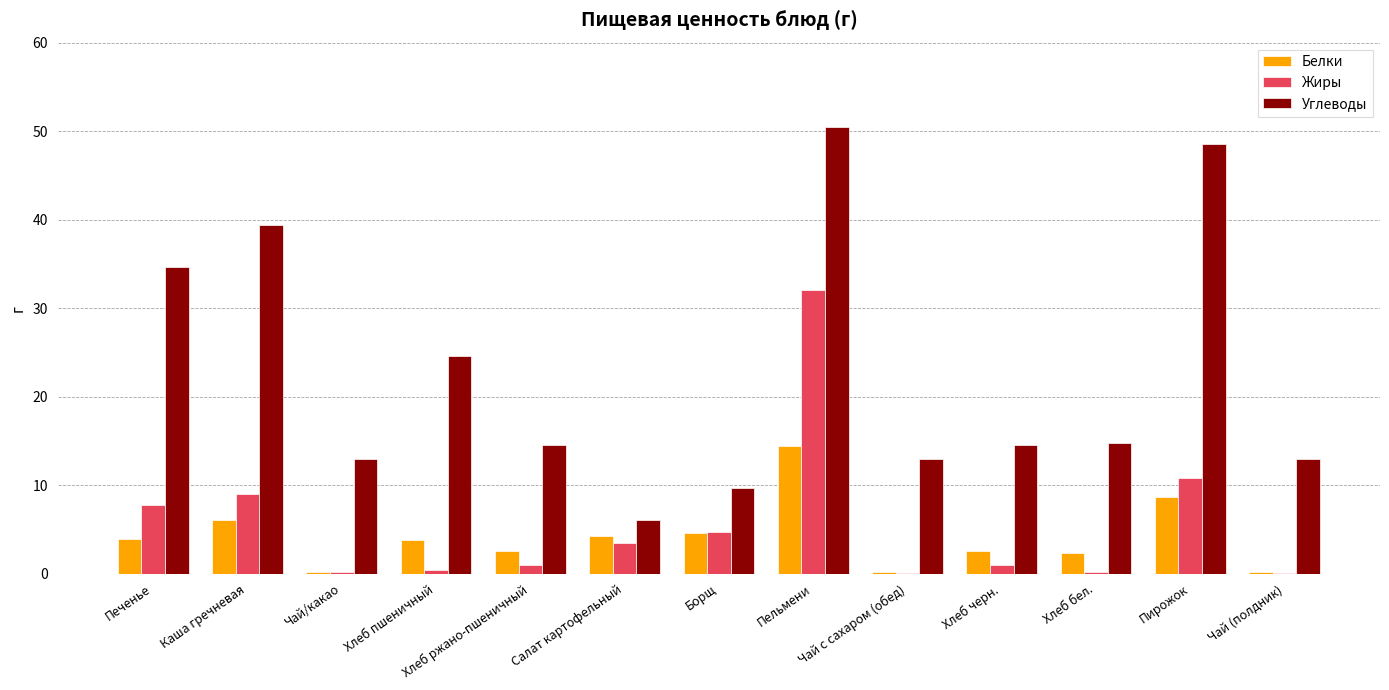

At which label does Жиры reach its peak?

Пельмени